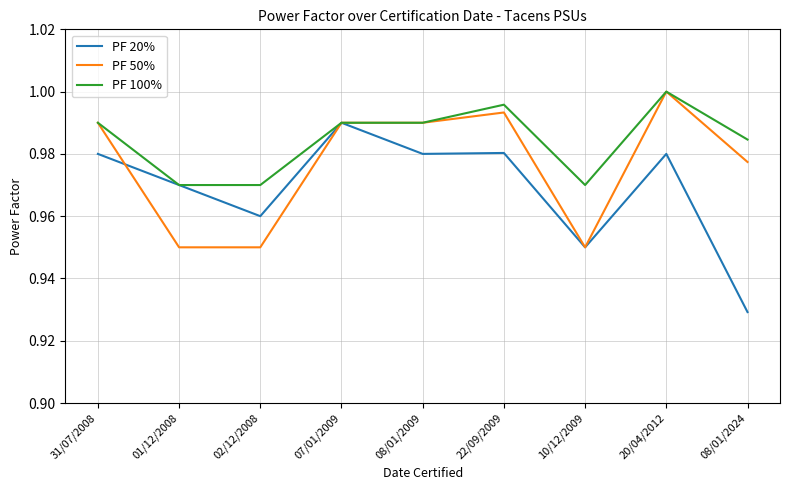

Which series has the widest spread of values?

PF 20%